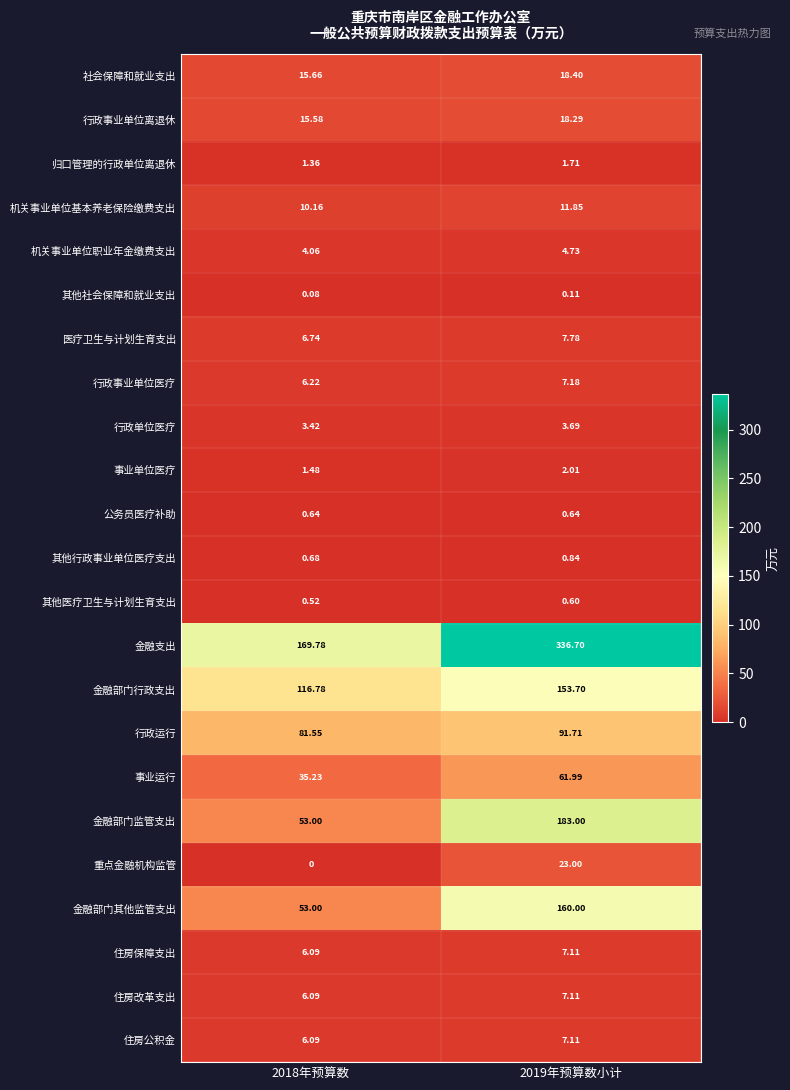

How many series are shown in this chart?

23